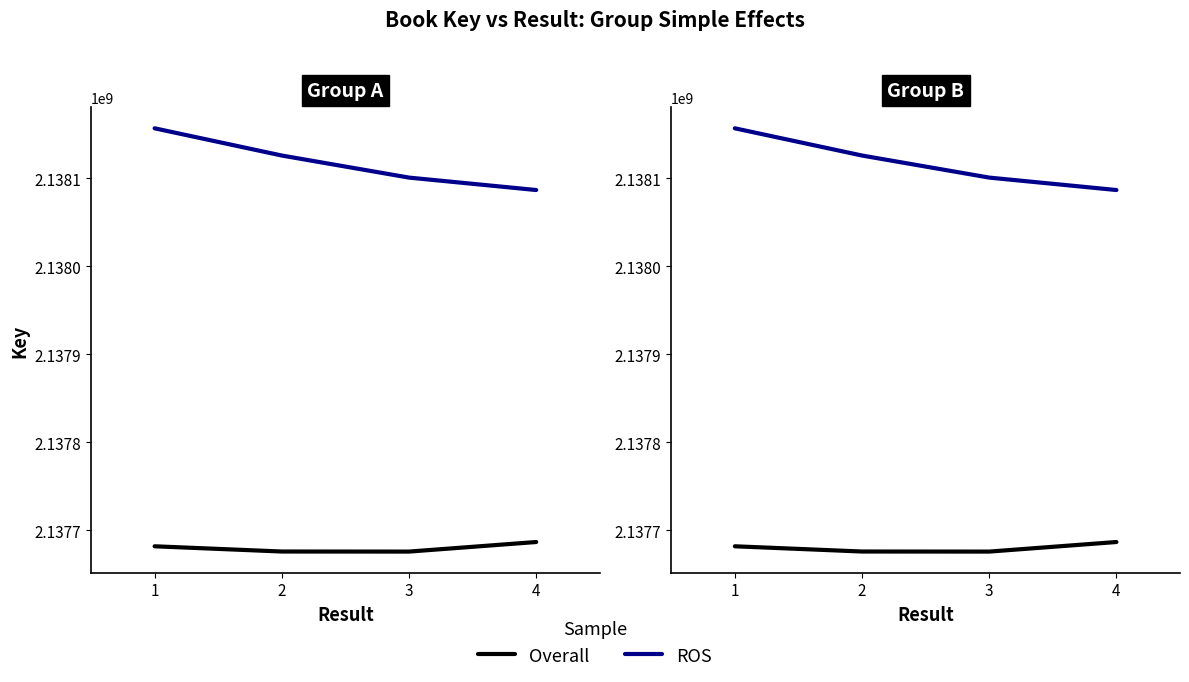

True or false: Overall has more than 2 interior local peaks.

False